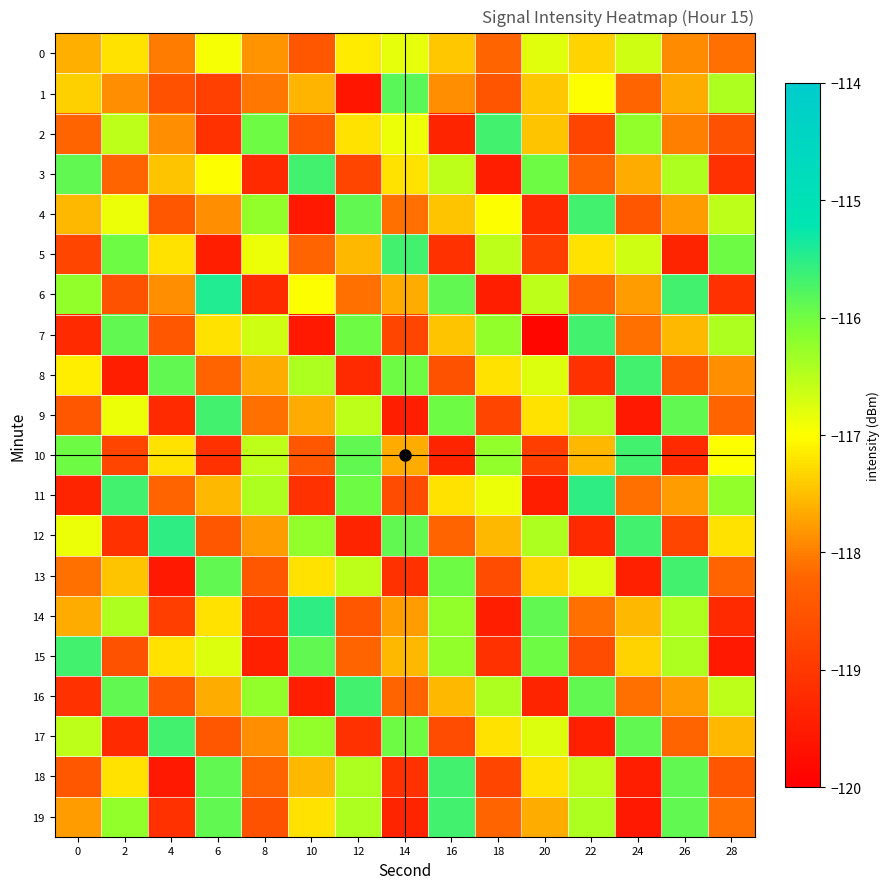

At 10, list the series in order from smallest to largest.

4, 7, 16, 11, 0, 2, 10, 5, 9, 1, 18, 13, 19, 6, 8, 12, 17, 15, 3, 14